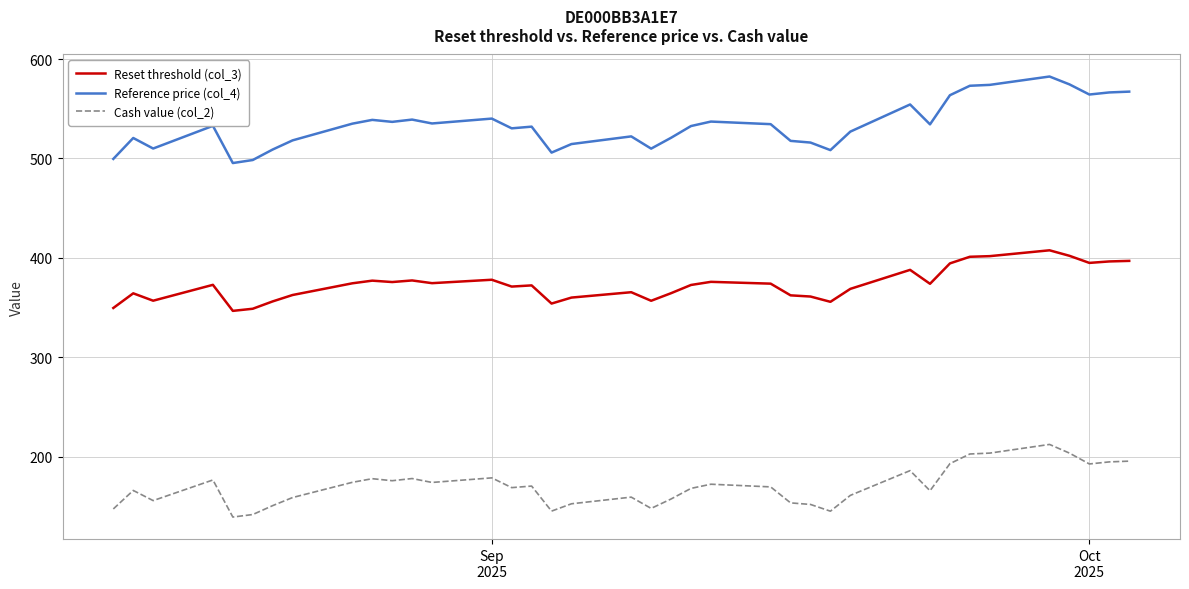

List the series in order of their peak value, lowest first.

Cash value (col_2), Reset threshold (col_3), Reference price (col_4)